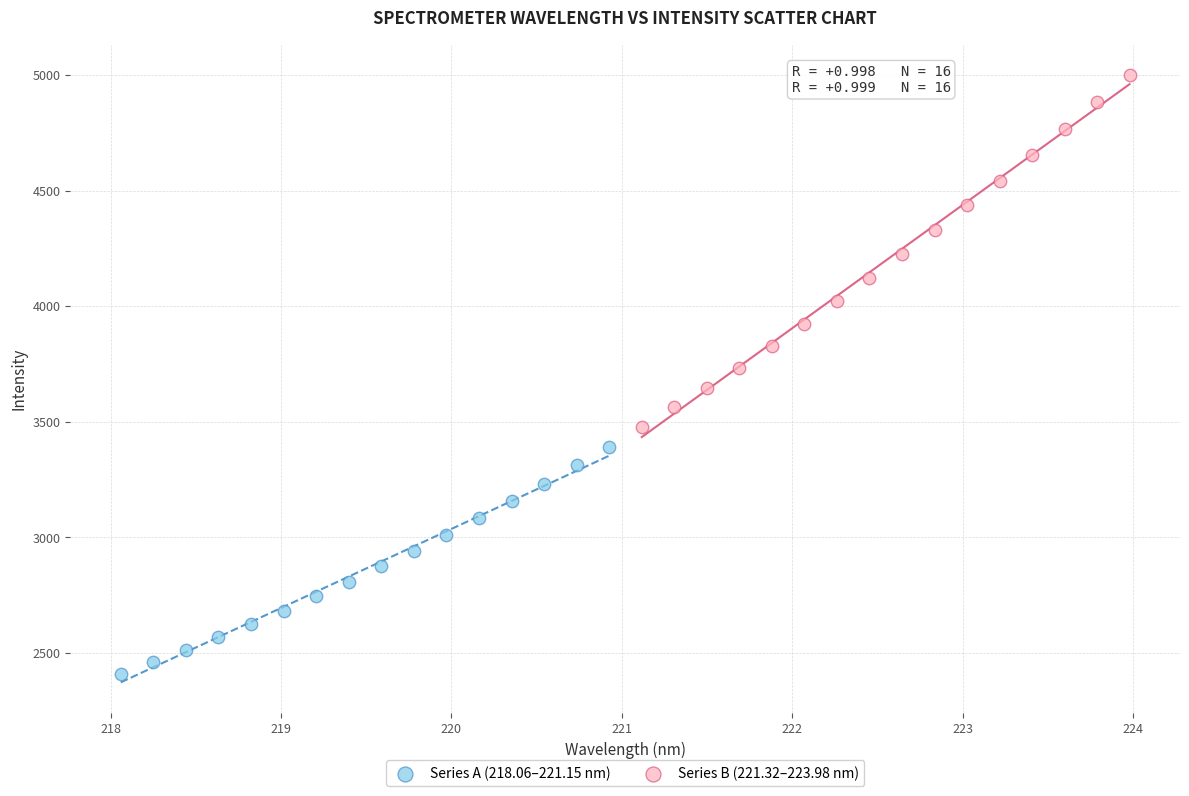

Which series reaches the minimum Y coordinate?

Series A (218.06–221.15 nm)